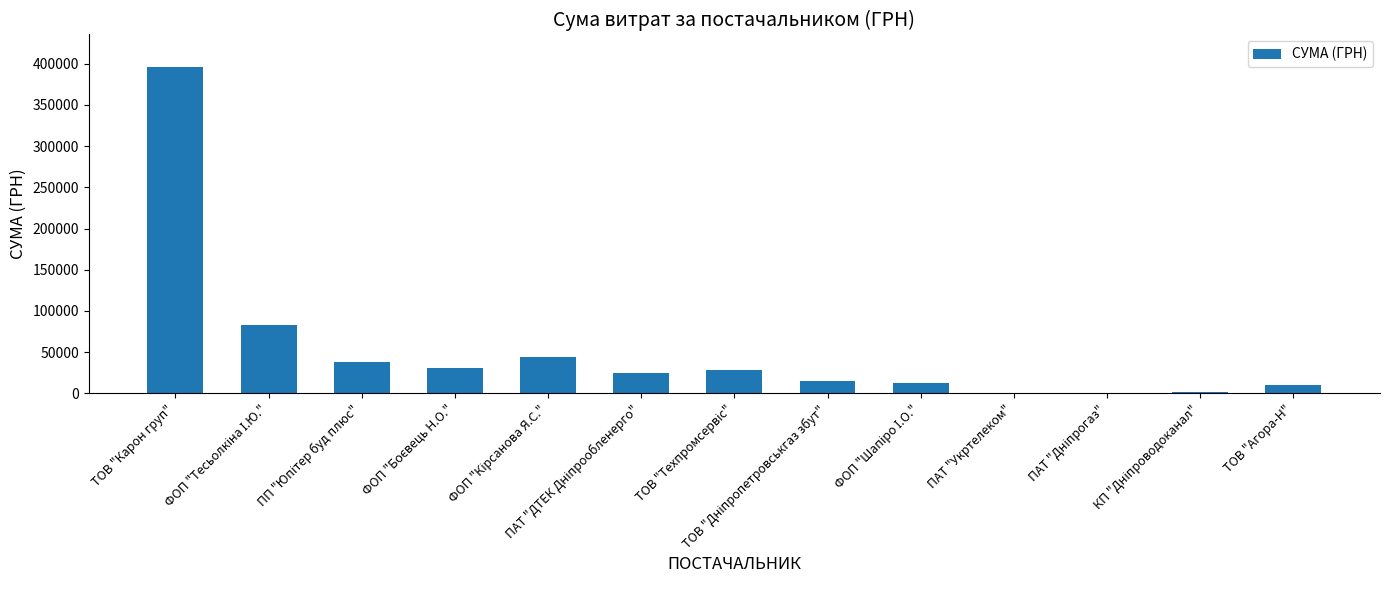

Which label corresponds to the largest value in the chart?

ТОВ "Карон груп"